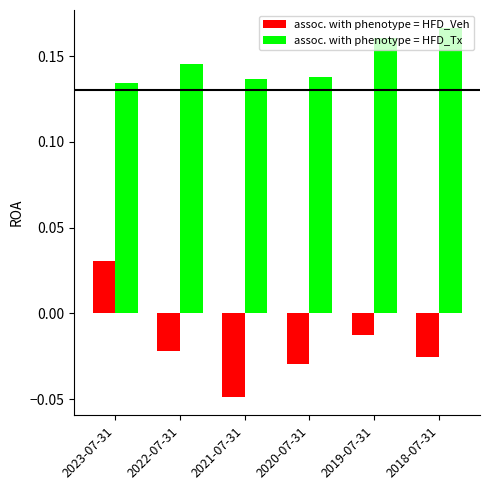

Between 2022-07-31 and 2018-07-31, which series saw the biggest shift?

assoc. with phenotype = HFD_Tx